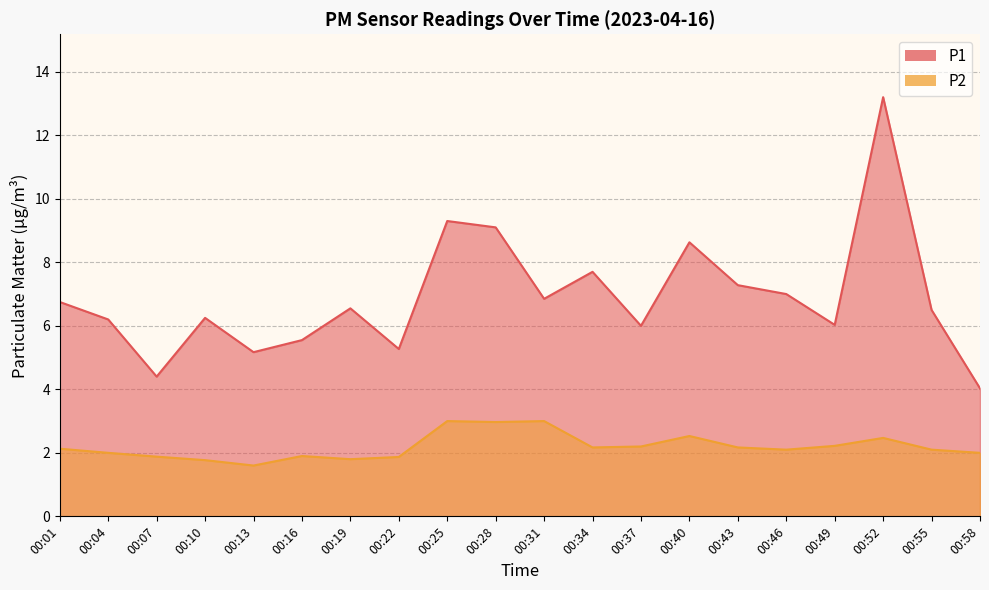

At how many categories does at least one series exceed 9?

3